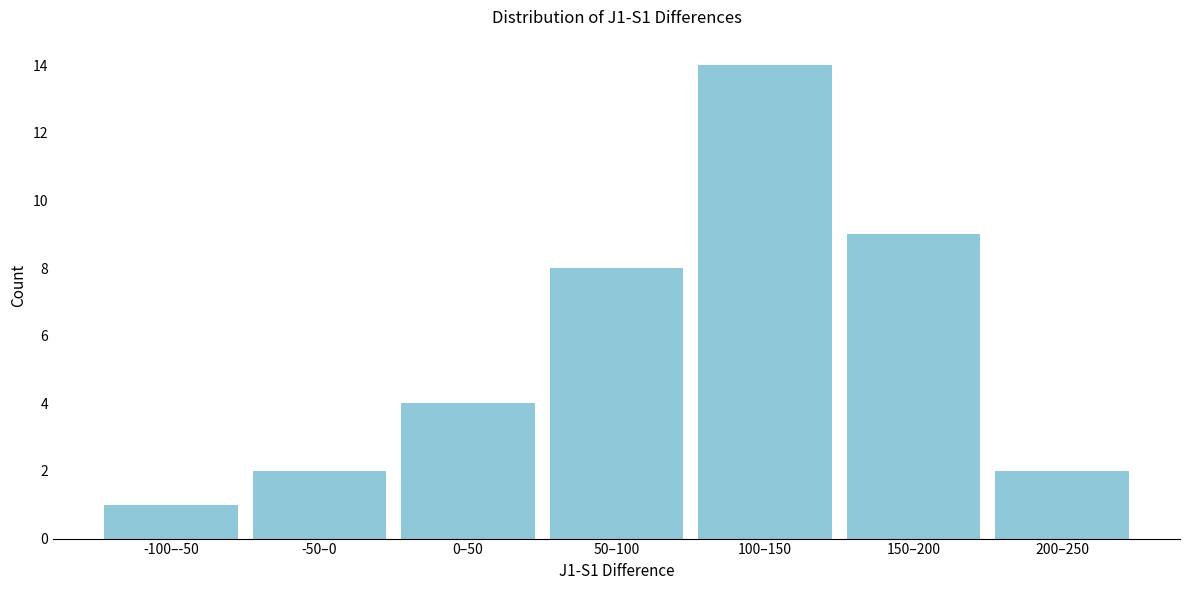

Reading left to right, list all the values displayed in this chart.

-100–-50=1	-50–0=2	0–50=4	50–100=8	100–150=14	150–200=9	200–250=2